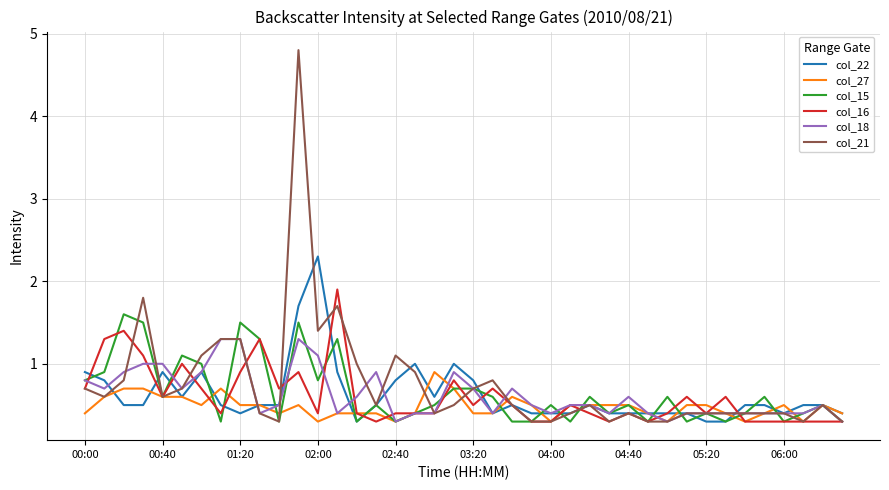

List the series in order of their peak value, highest first.

col_21, col_22, col_16, col_15, col_18, col_27